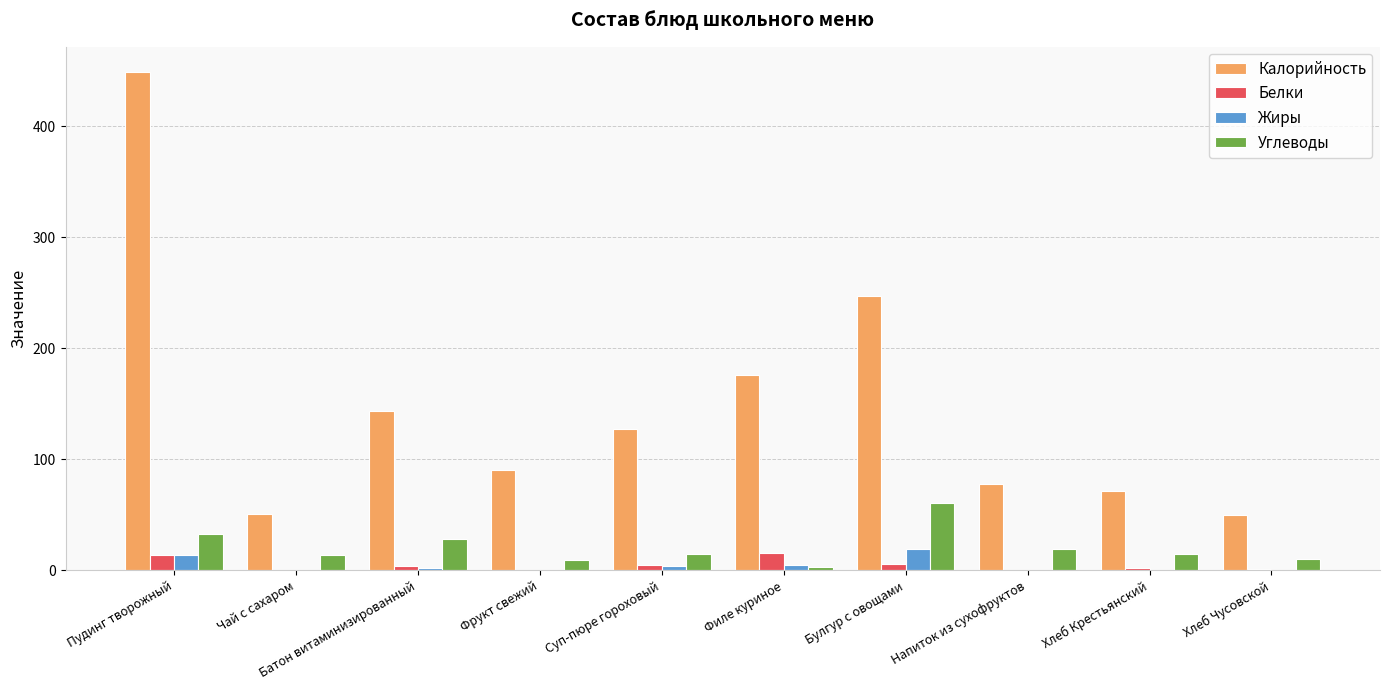

The Калорийность series shows 127.5 at Суп-пюре гороховый. True or false?

True